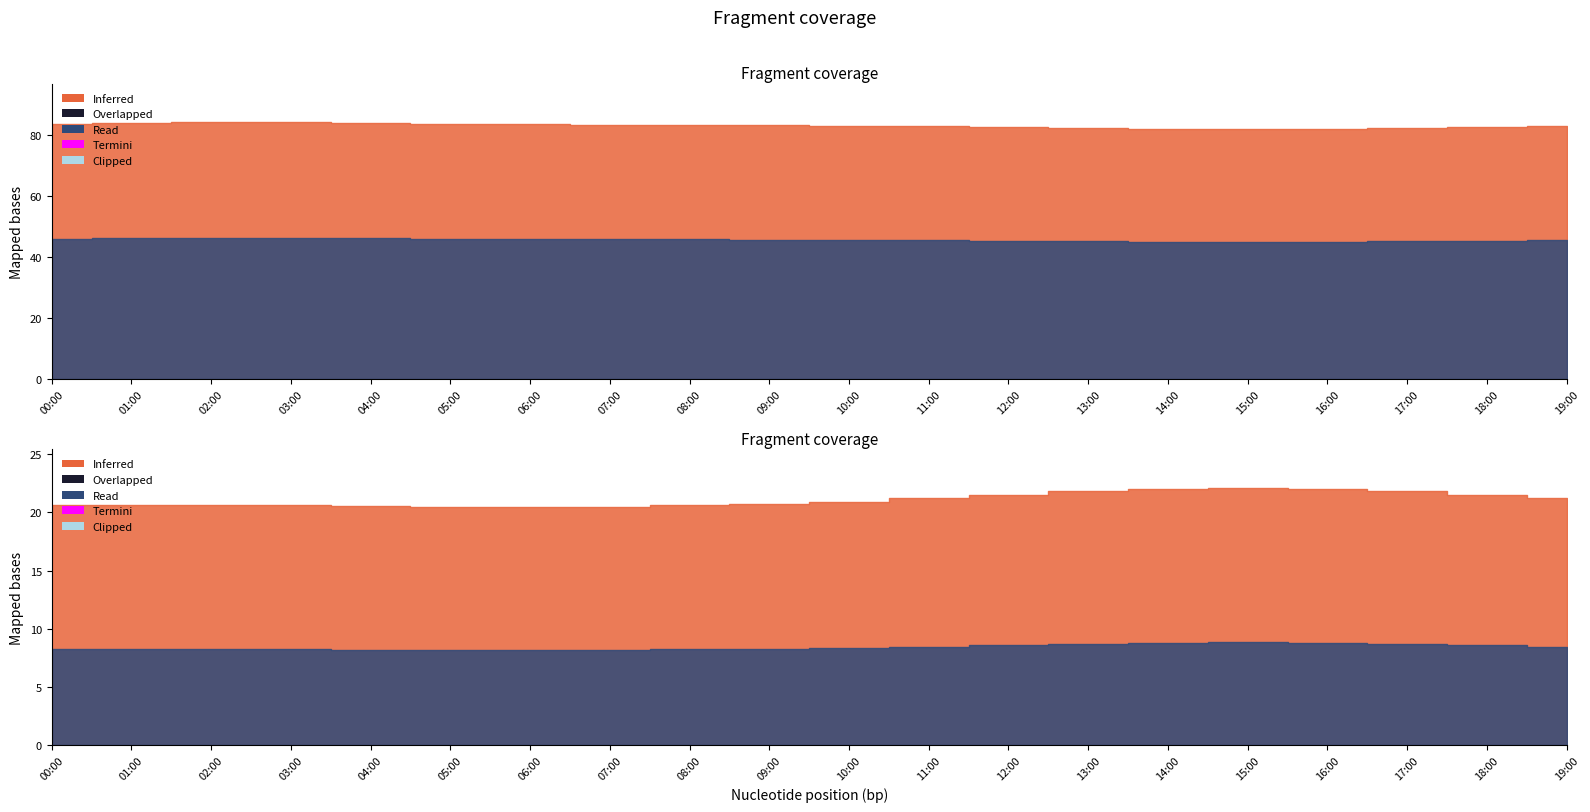

Reading left to right, transcribe all the data shown in this chart.

temperature: 00:00=20.6	01:00=20.6	02:00=20.6	03:00=20.6	04:00=20.6	05:00=20.5	06:00=20.5	07:00=20.5	08:00=20.6	09:00=20.7	10:00=20.9	11:00=21.2	12:00=21.5	13:00=21.8	14:00=22.0	15:00=22.1	16:00=22.0	17:00=21.8	18:00=21.5	19:00=21.2
humidity: 00:00=83.7	01:00=84.0	02:00=84.2	03:00=84.1	04:00=83.9	05:00=83.7	06:00=83.5	07:00=83.4	08:00=83.3	09:00=83.2	10:00=83.0	11:00=82.8	12:00=82.5	13:00=82.2	14:00=82.0	15:00=81.8	16:00=81.9	17:00=82.2	18:00=82.6	19:00=83.0